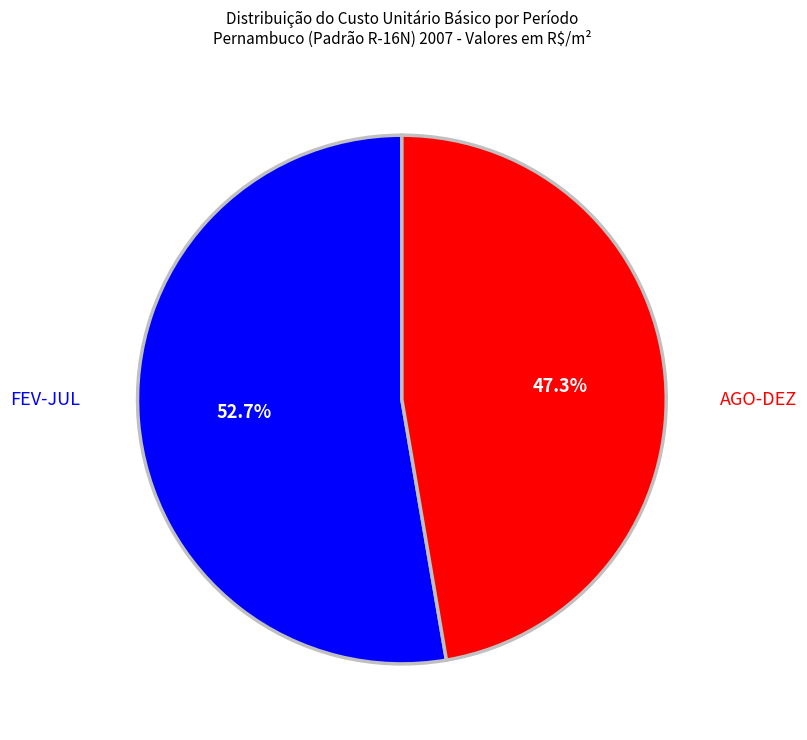

Is there a majority slice in this chart?

Yes